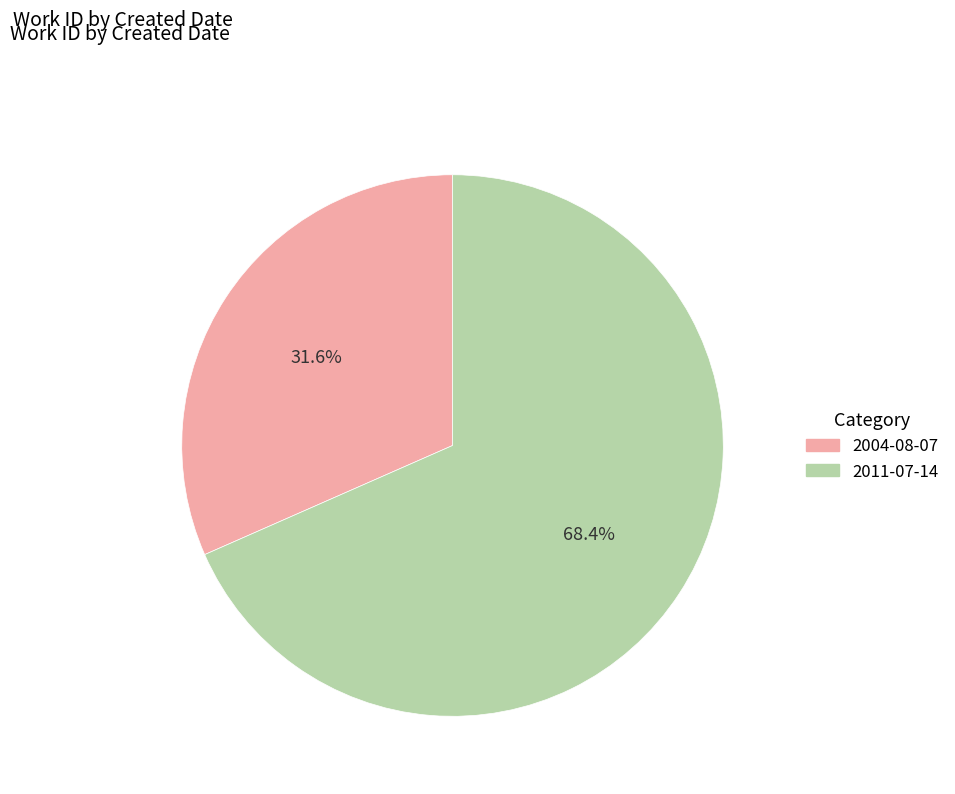

Count the number of slices in the pie.

2